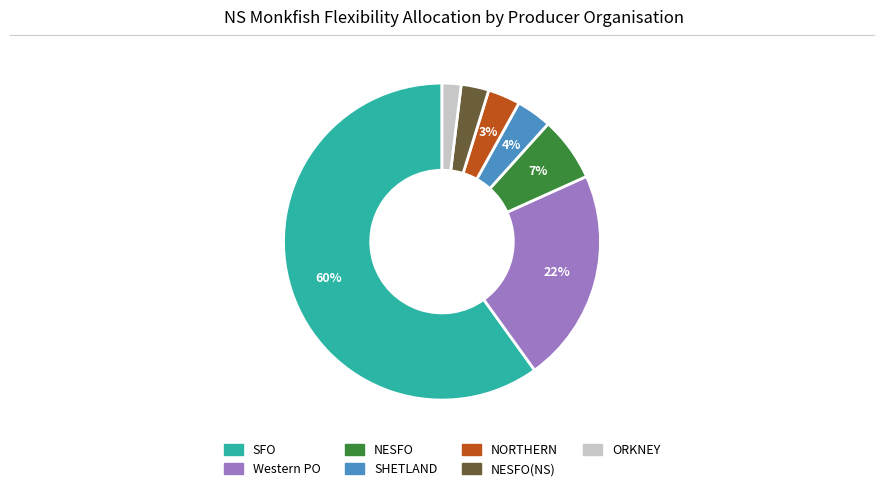

To the nearest percent, what is the average slice percentage?

14%